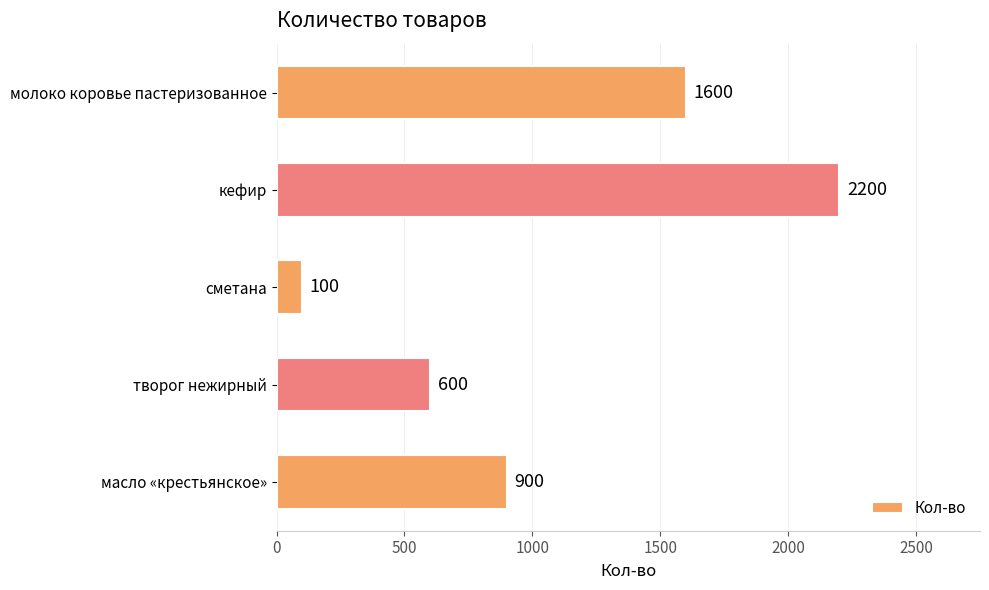

What is the average value?

1080